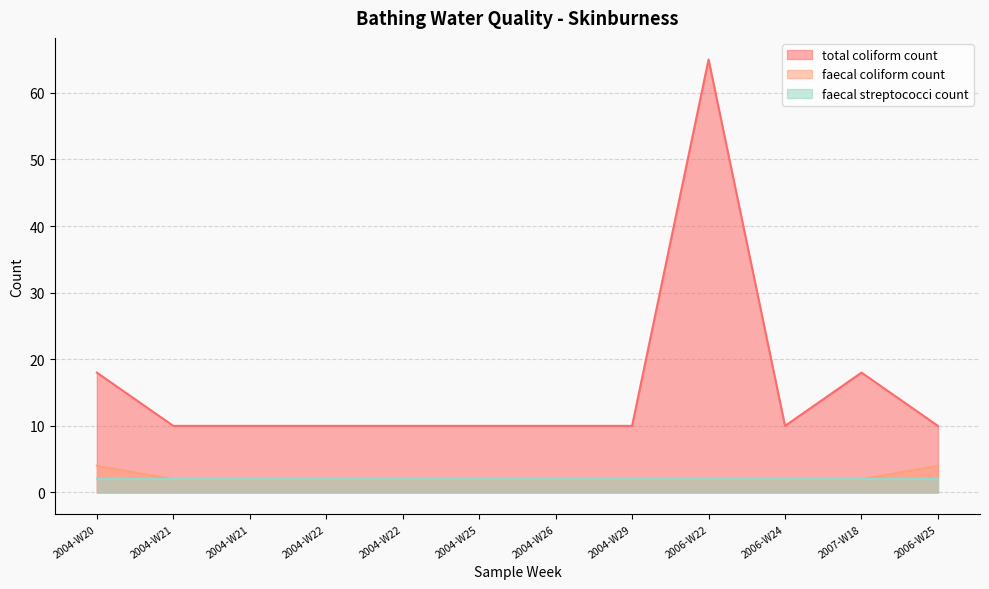

Between 2004-W25 and 2007-W18, which series saw the biggest shift?

total coliform count